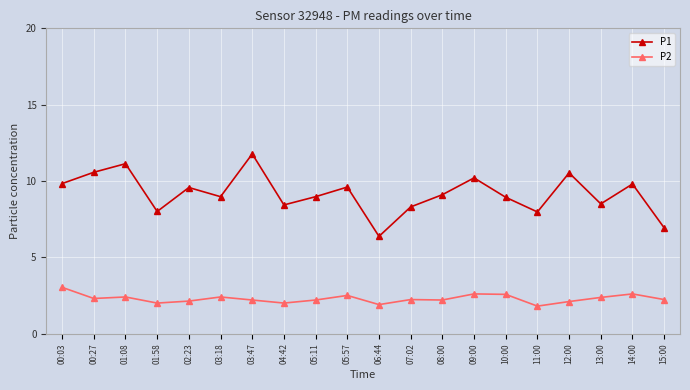

True or false: P1 and P2 cross at least once.

False